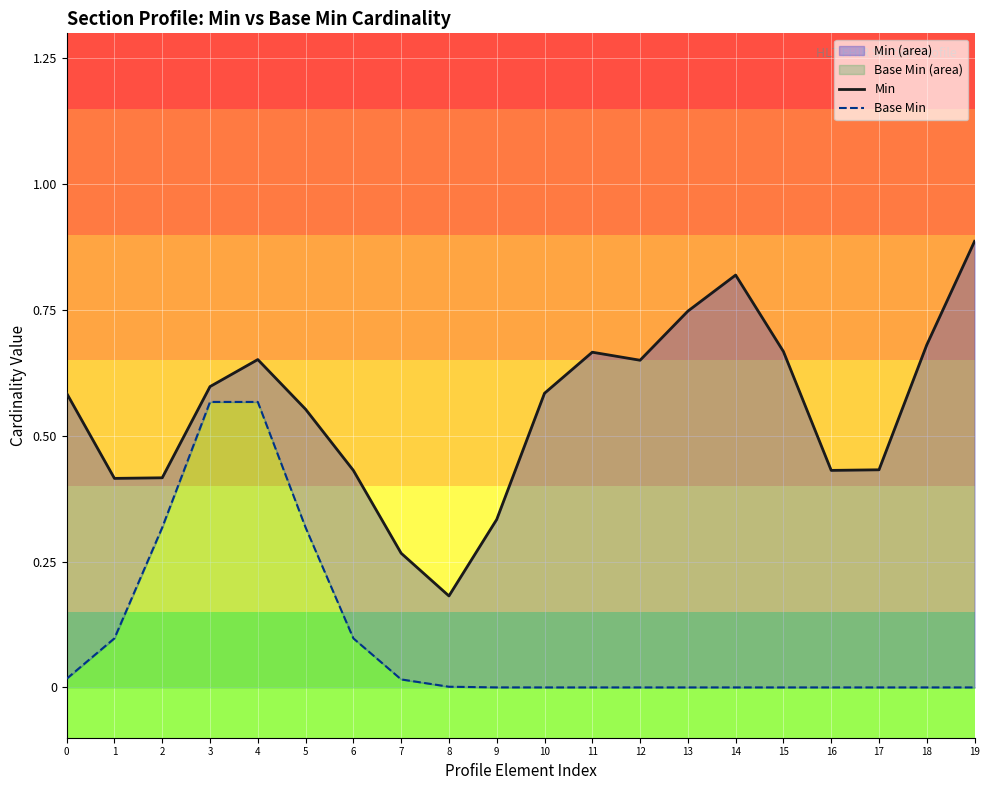

The value of Base Min at 6 is 0.1. True or false?

True